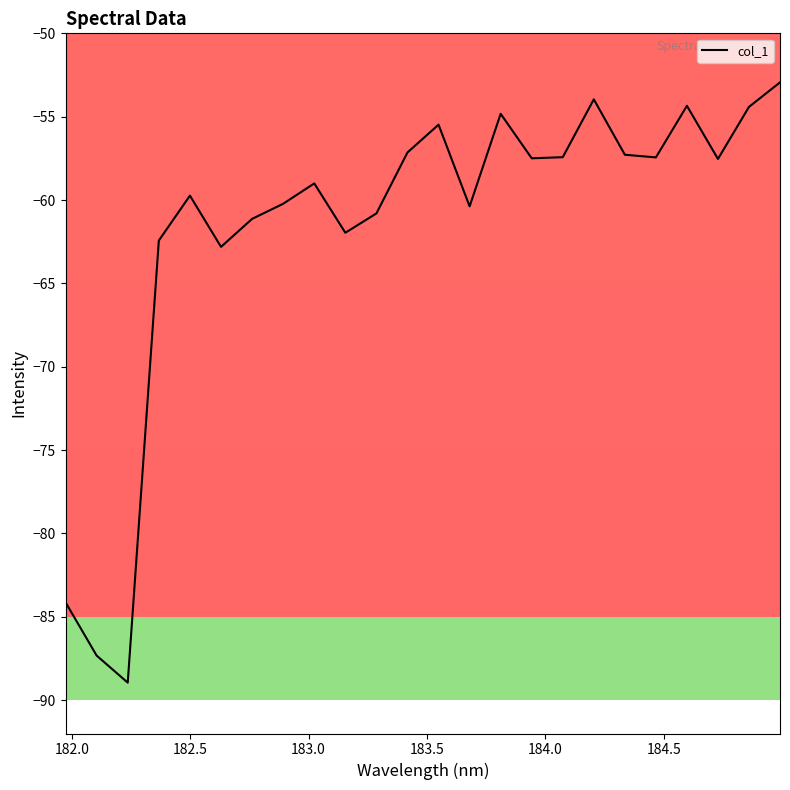

What is the average value?

-61.6